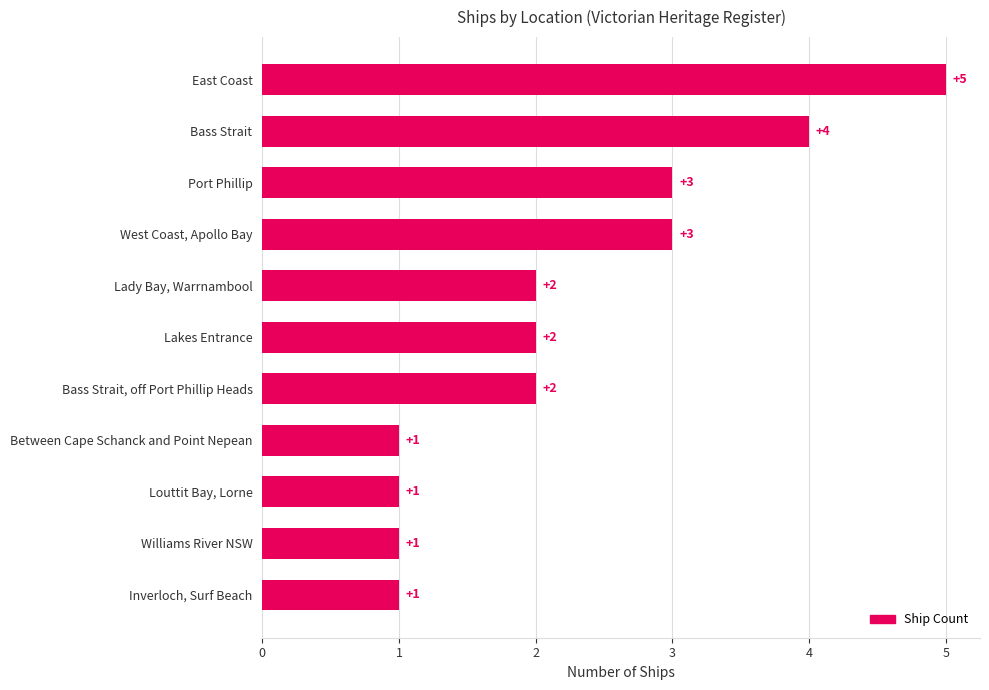

Reading top to bottom, extract all data points from this chart.

5	4	3	3	2	2	2	1	1	1	1